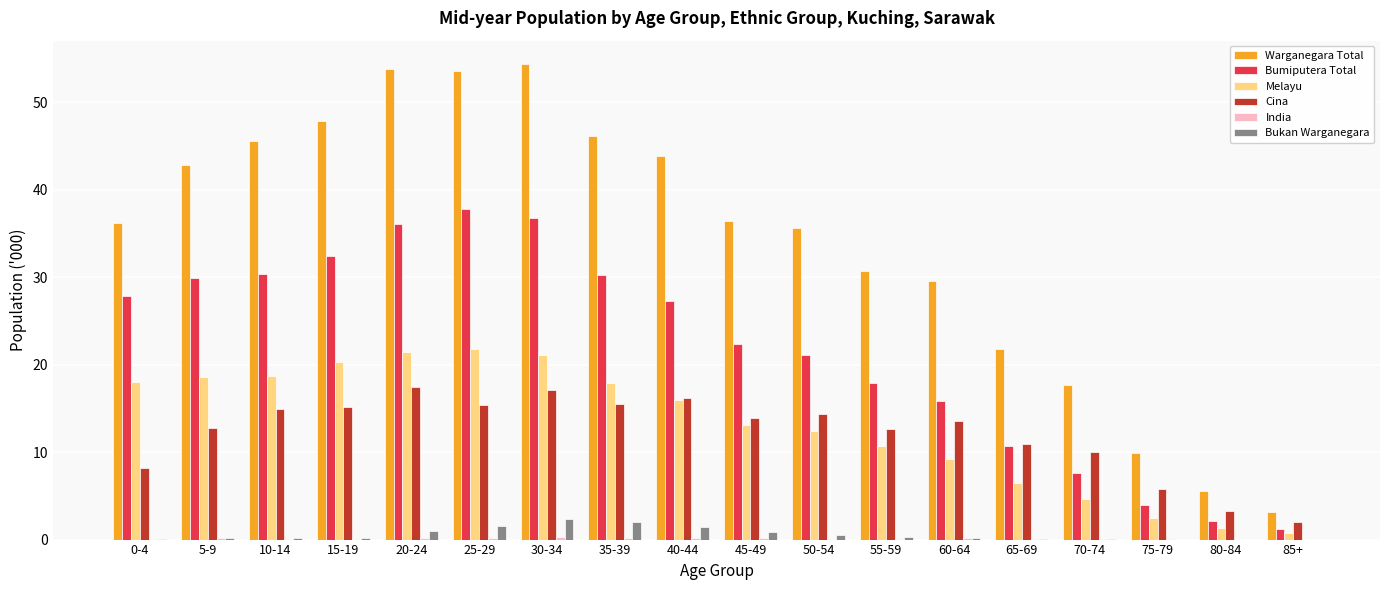

Which series changed the most between 30-34 and 40-44?

Warganegara Total